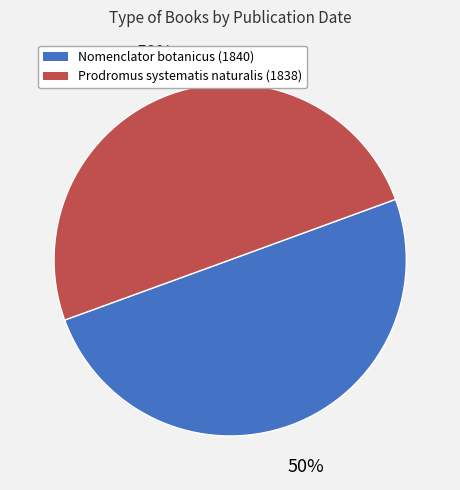

What is the ratio of the value at Prodromus systematis naturalis (1838) to the value at Nomenclator botanicus (1840)?

1.0